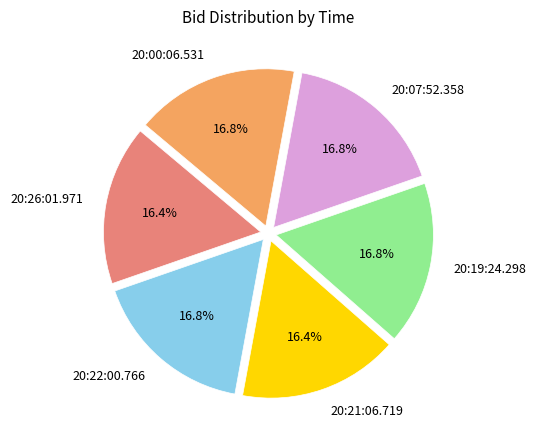

Is the sum of 20:26:01.971 and 20:00:06.531 greater than half?

No